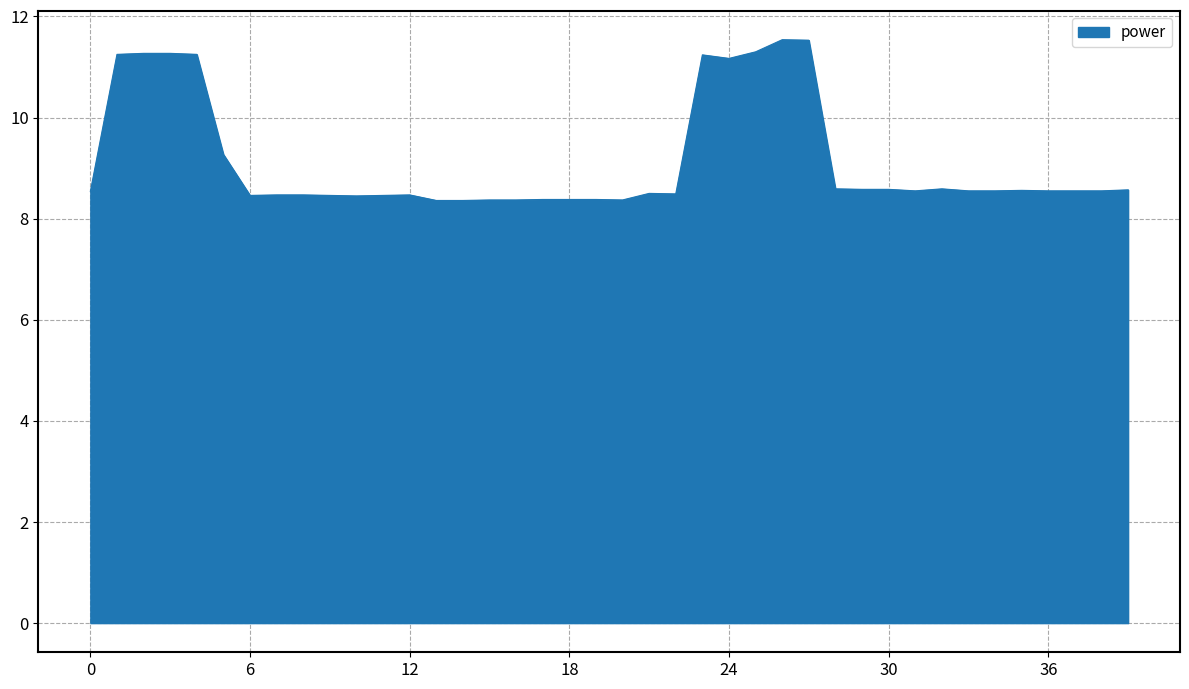

What is the difference between the maximum and minimum values?

3.2